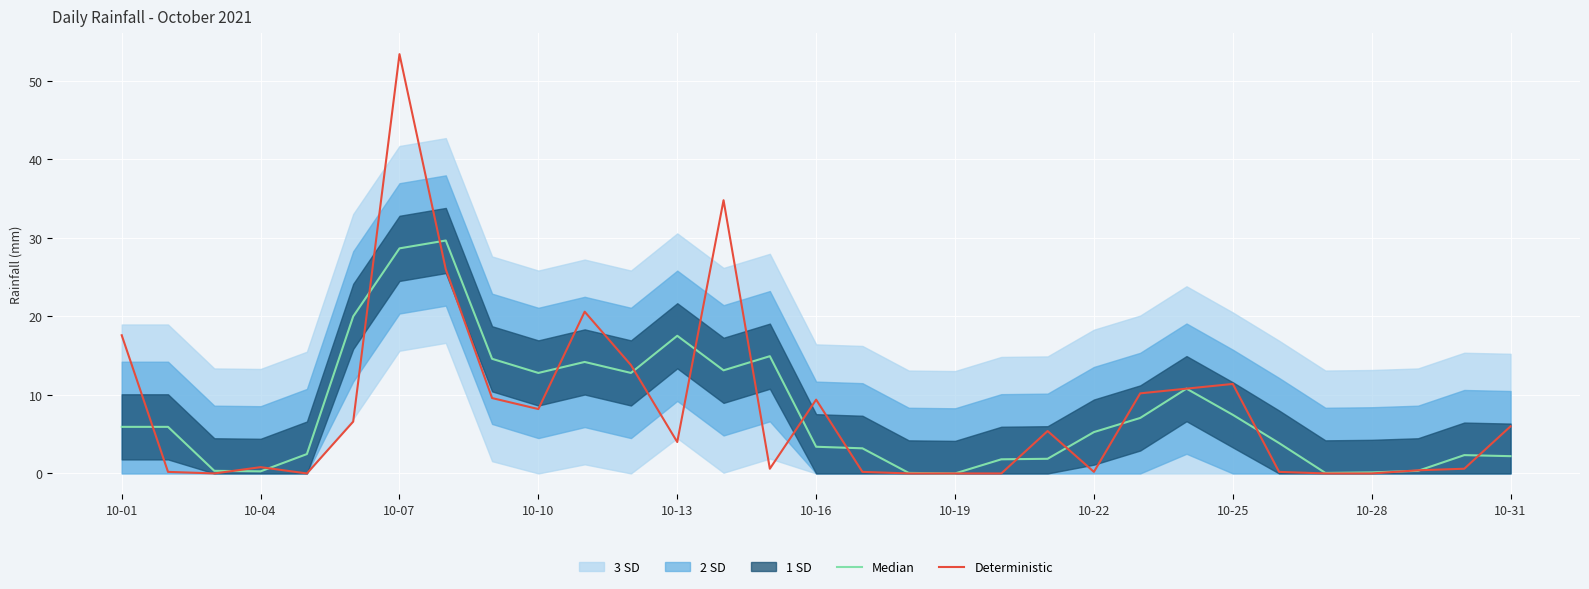

How many lines are shown in the chart?

2